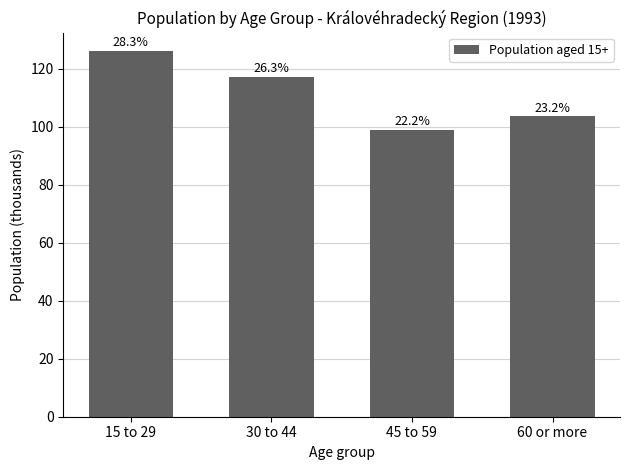

What is the sum of the values at 30 to 44 and 60 or more?

221.0